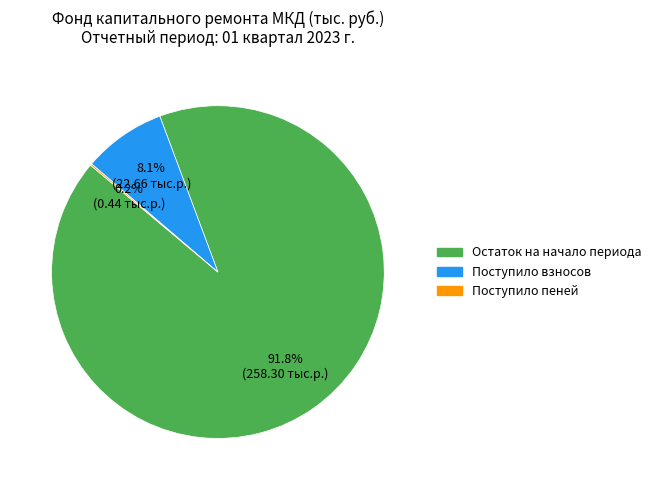

Is there a majority slice in this chart?

Yes